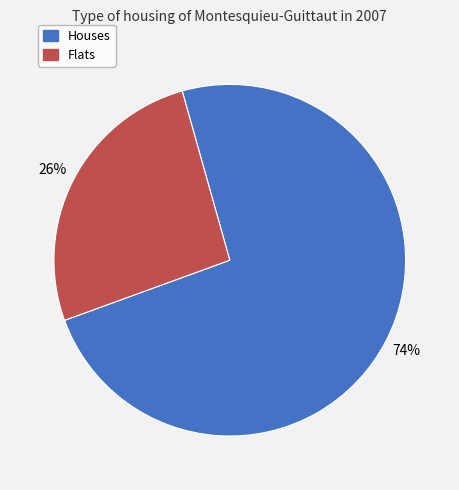

Is there a majority slice in this chart?

Yes